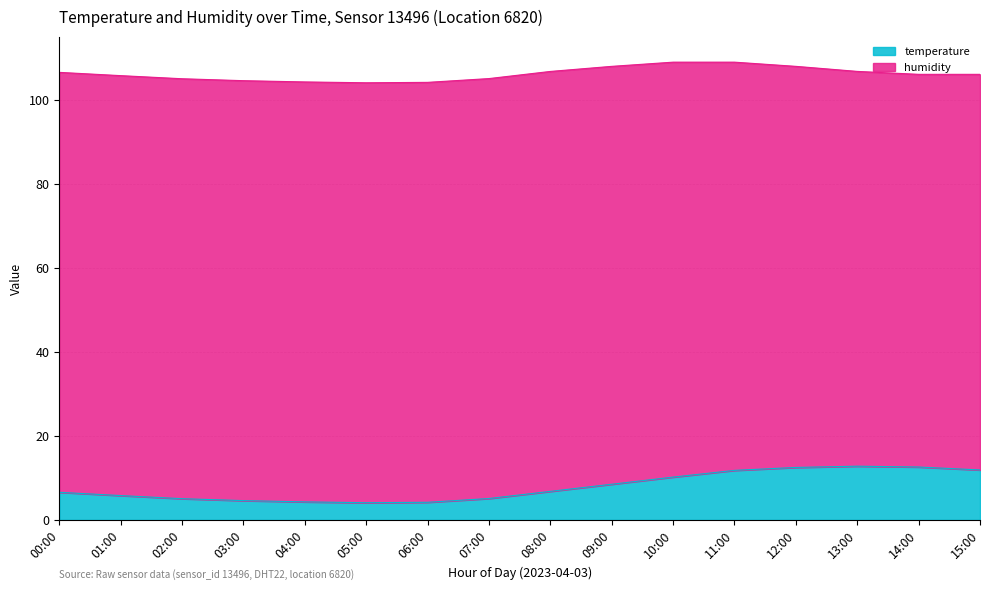

Rank the categories by value from lowest to highest.

05:00, 06:00, 04:00, 03:00, 02:00, 07:00, 01:00, 00:00, 08:00, 09:00, 10:00, 11:00, 15:00, 12:00, 14:00, 13:00